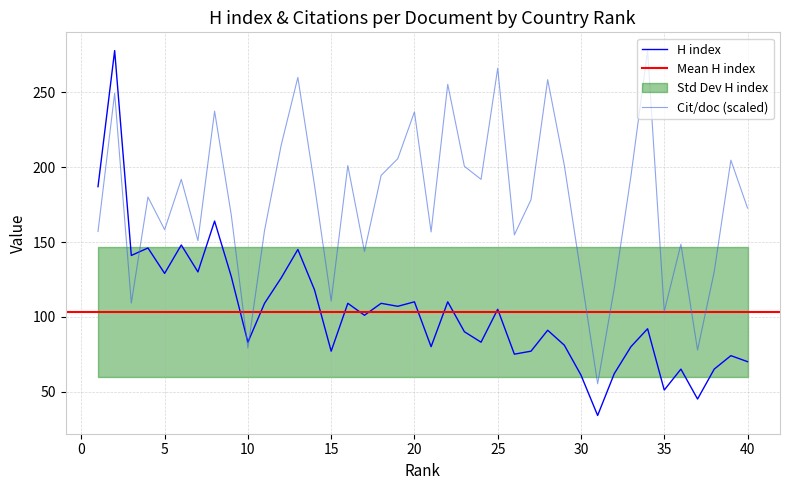

What is the difference between the maximum and minimum values in the H index series?

244.0